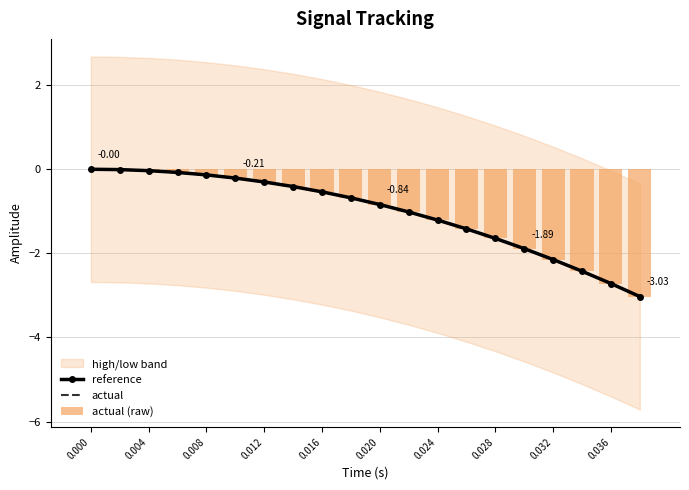

Reading left to right, what are all the values shown in this chart?

reference: -0.0	-0.0	-0.0	-0.1	-0.1	-0.2	-0.3	-0.4	-0.5	-0.7	-0.8	-1.0	-1.2	-1.4	-1.6	-1.9	-2.1	-2.4	-2.7	-3.0
actual: 0.0	-0.0	-0.0	-0.1	-0.1	-0.2	-0.3	-0.4	-0.5	-0.7	-0.8	-1.0	-1.2	-1.4	-1.6	-1.9	-2.1	-2.4	-2.7	-3.0
actual (raw): 0.0	-0.0	-0.0	-0.1	-0.1	-0.2	-0.3	-0.4	-0.5	-0.7	-0.8	-1.0	-1.2	-1.4	-1.6	-1.9	-2.1	-2.4	-2.7	-3.0